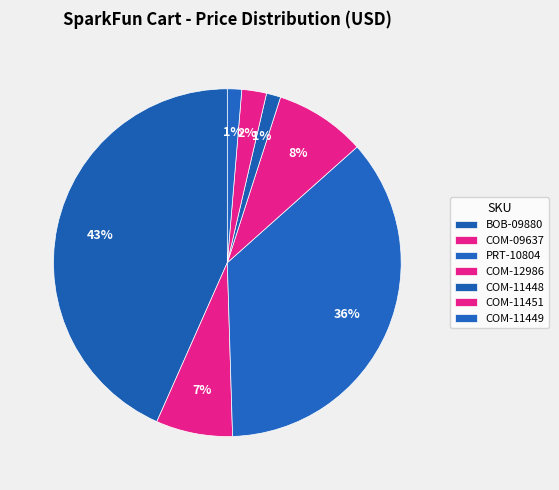

To the nearest percent, what is the difference between the BOB-09880 and PRT-10804 slice percentages?

7%